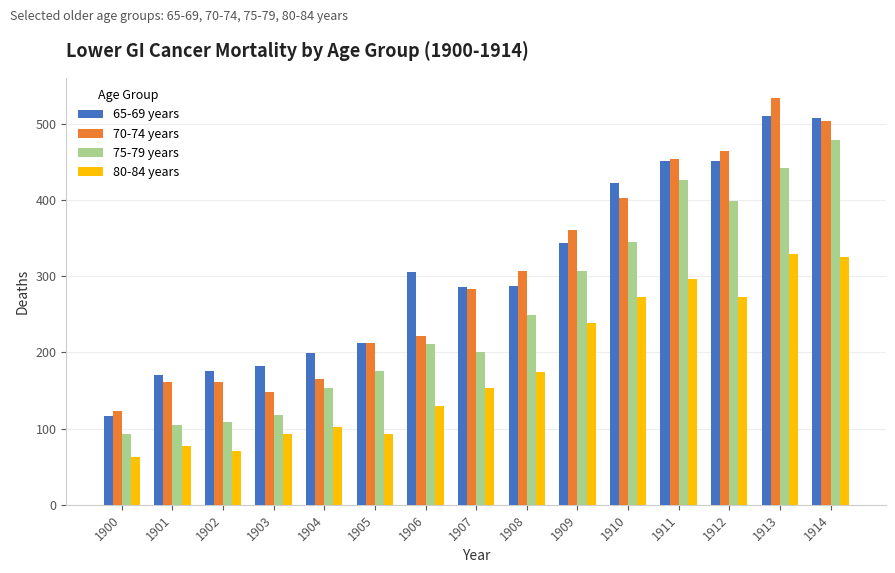

What is the total value across all series at 1907?

923